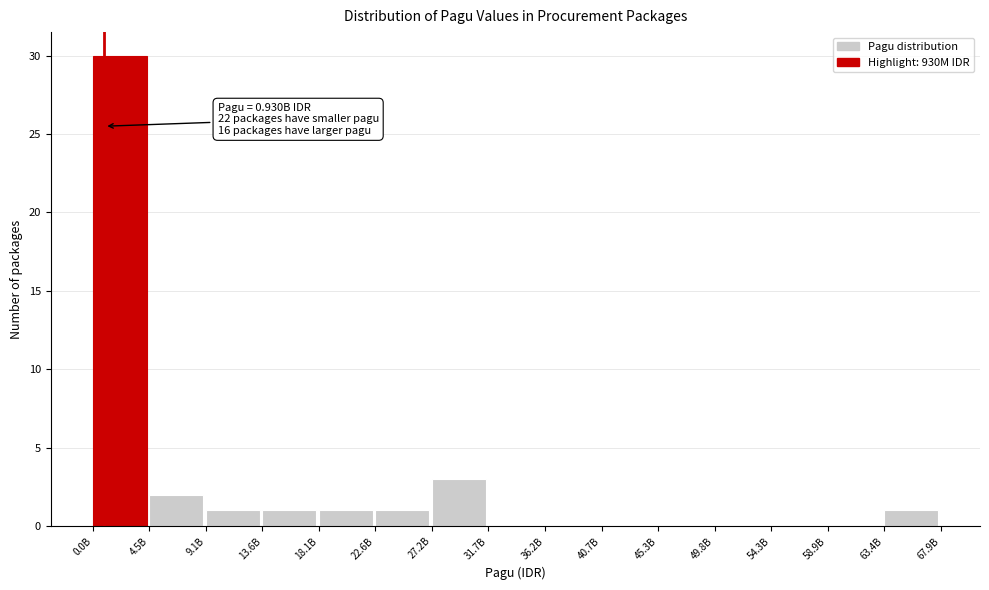

Reading right to left, list all the values displayed in this chart.

63.4B=1	58.9B=0	54.3B=0	49.8B=0	45.3B=0	40.7B=0	36.2B=0	31.7B=0	27.2B=3	22.6B=1	18.1B=1	13.6B=1	9.1B=1	4.5B=2	0.0B=30